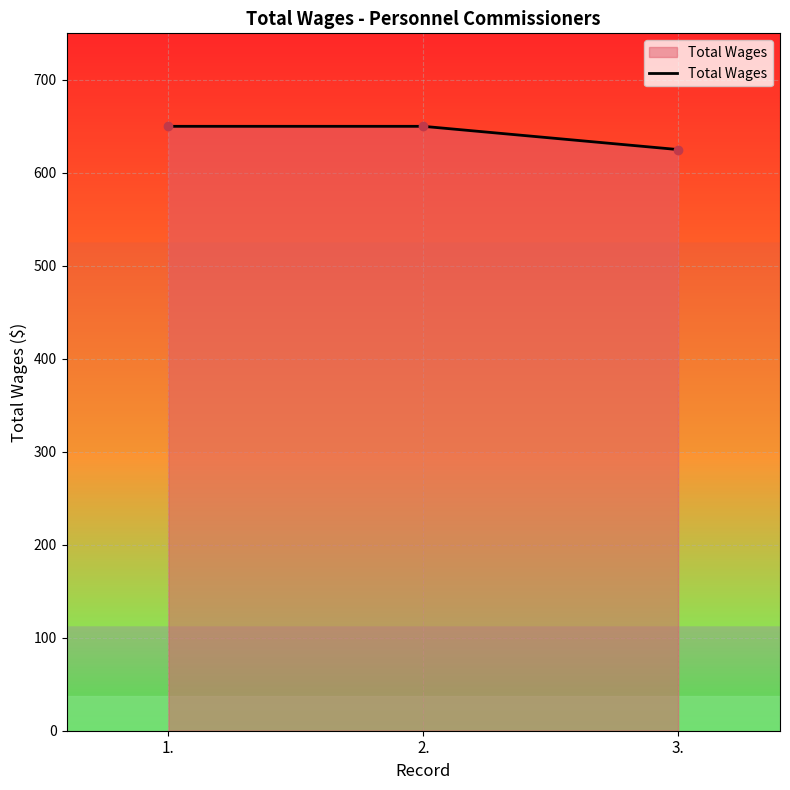

What is the change in value from 2. to 3.?

-25